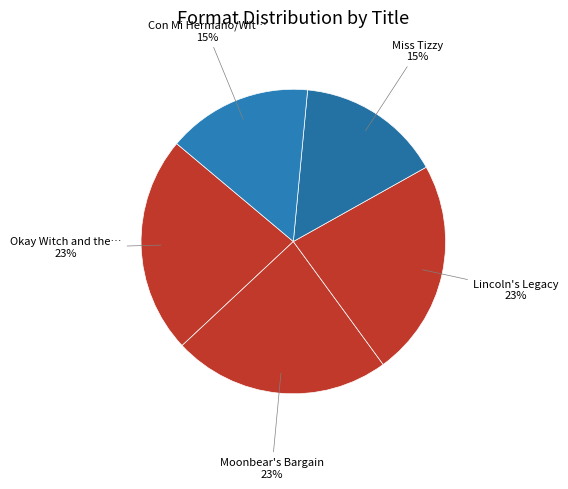

How many slices are in this pie chart?

5